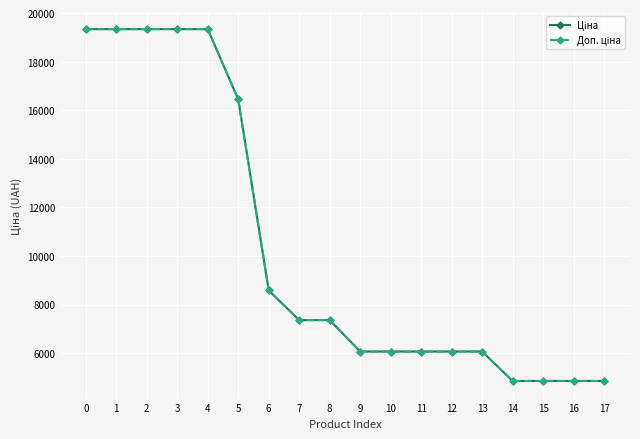

What is the minimum value shown in the chart?

4853.0